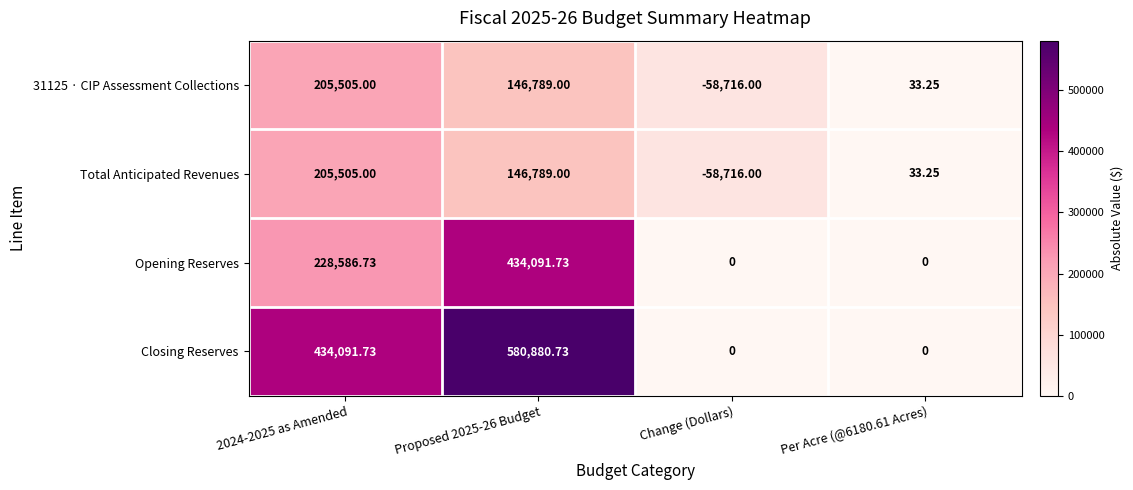

How many categories are shown in the chart?

4